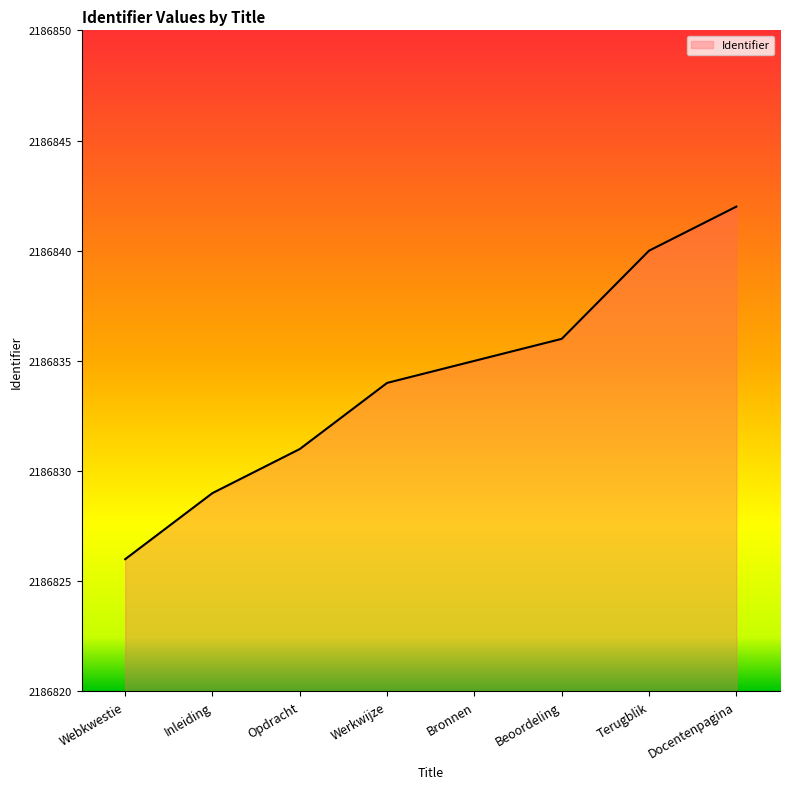

What value does the data have at Webkwestie?

2186826